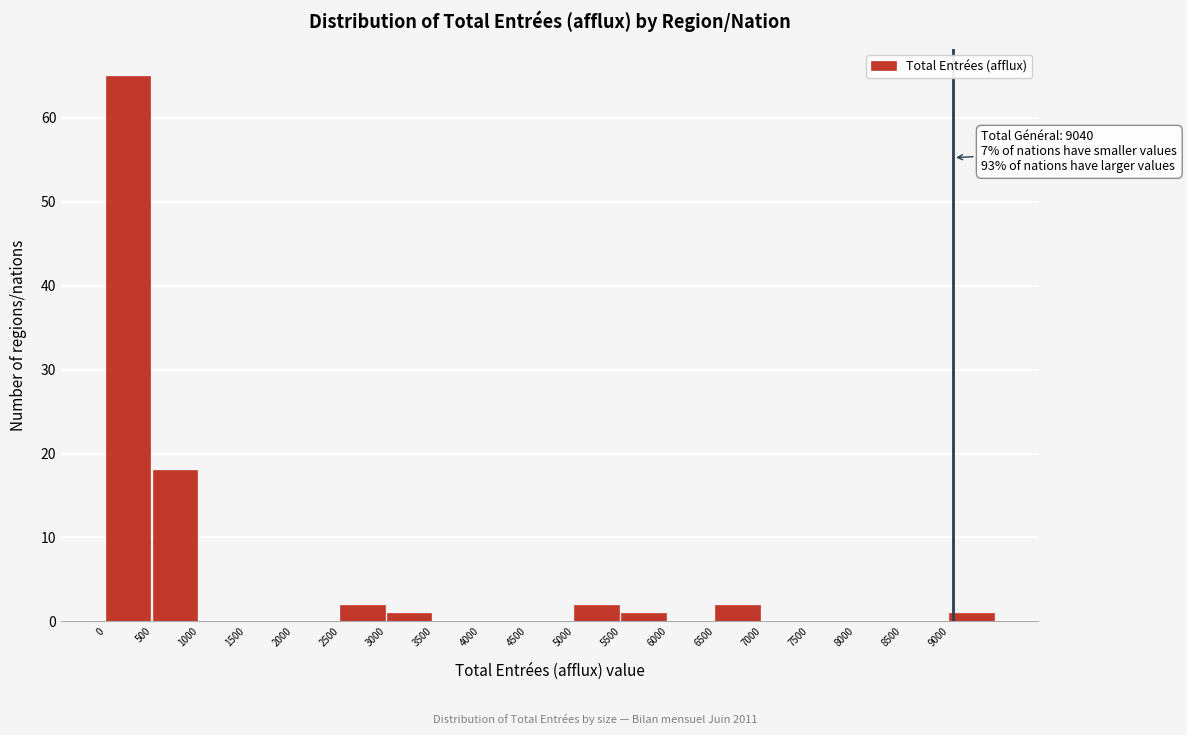

Over which range of the x-axis is the bar tallest?

0 to 500